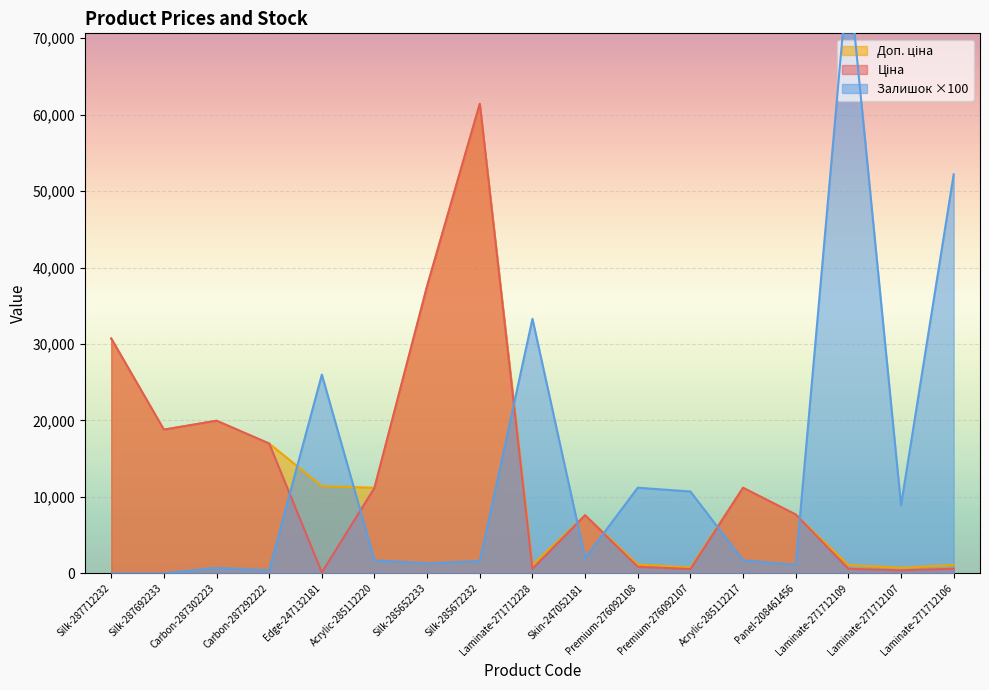

In Залишок, how many points are lower than both neighbors (excluding endpoints)?

5